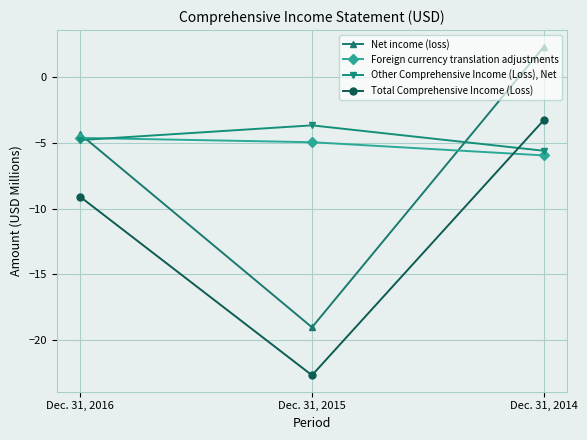

Is this an area chart (filled region under the line)?

No